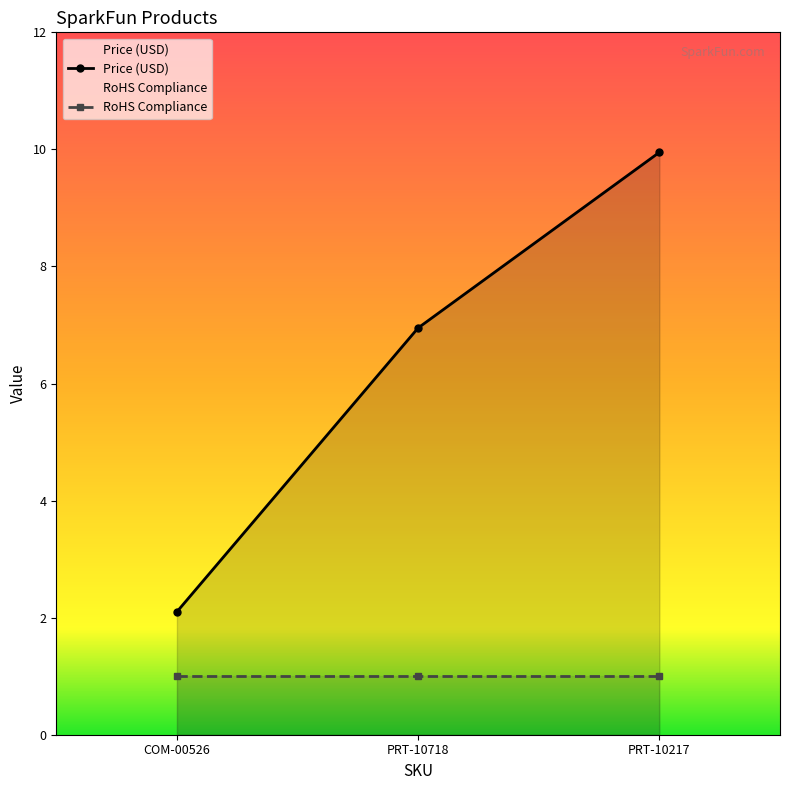

Which category has the highest value across all series?

PRT-10217